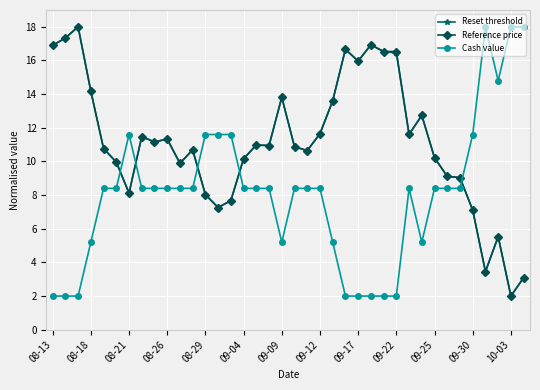

What is the value of the Cash value point at the 9th from the left?

8.4